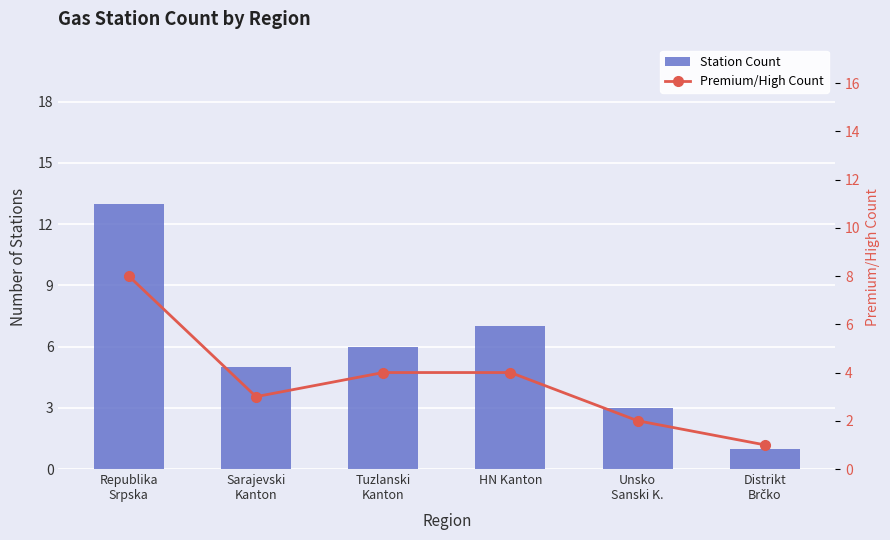

What is the difference between the second highest and second lowest values in the Premium/High Count series?

2